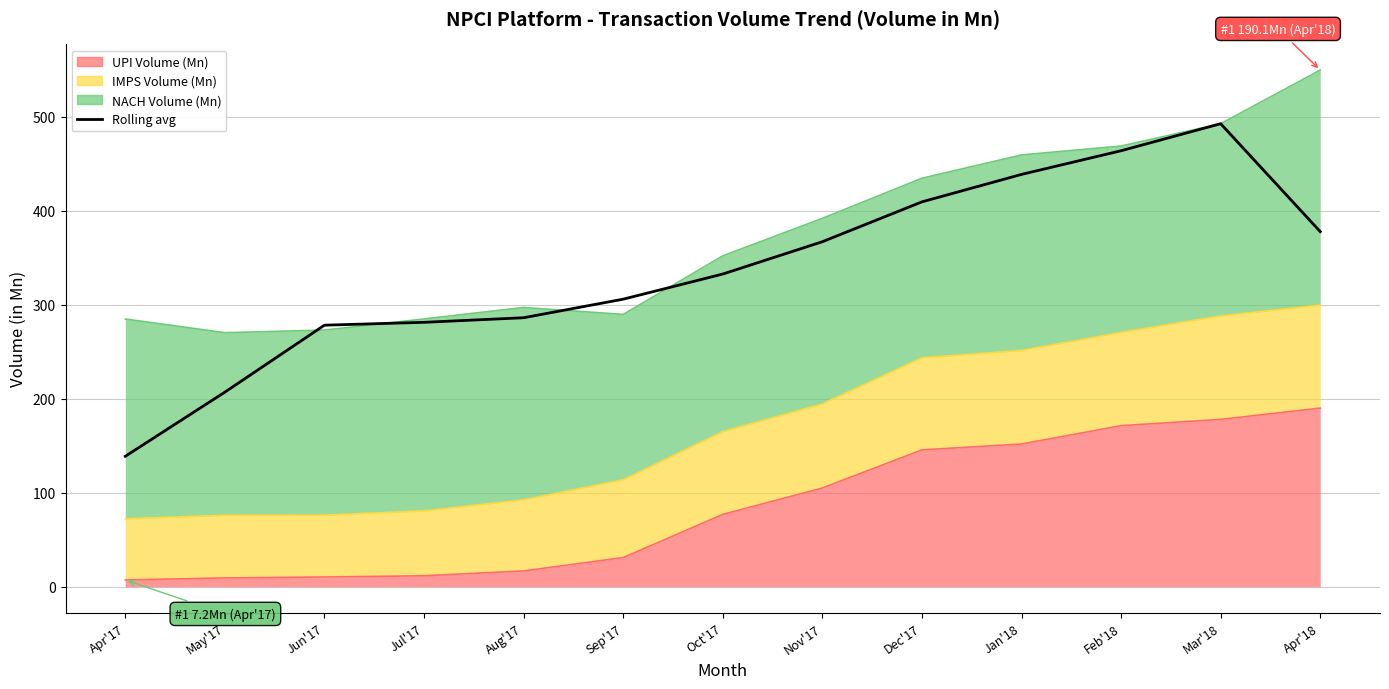

The chart shows a value of 286.3 at Aug'17. True or false?

True